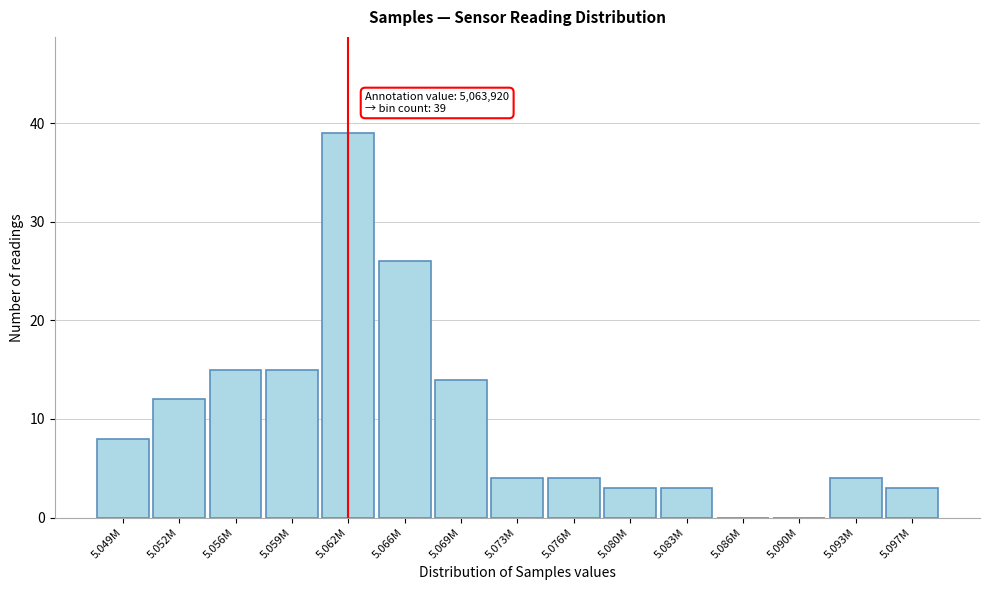

Reading right to left, transcribe all the data shown in this chart.

5.097M=3	5.093M=4	5.090M=0	5.086M=0	5.083M=3	5.080M=3	5.076M=4	5.073M=4	5.069M=14	5.066M=26	5.062M=39	5.059M=15	5.056M=15	5.052M=12	5.049M=8